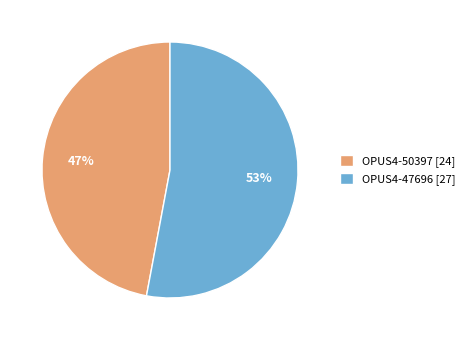

Between OPUS4-47696 [27] and OPUS4-50397 [24], which is larger?

OPUS4-47696 [27]